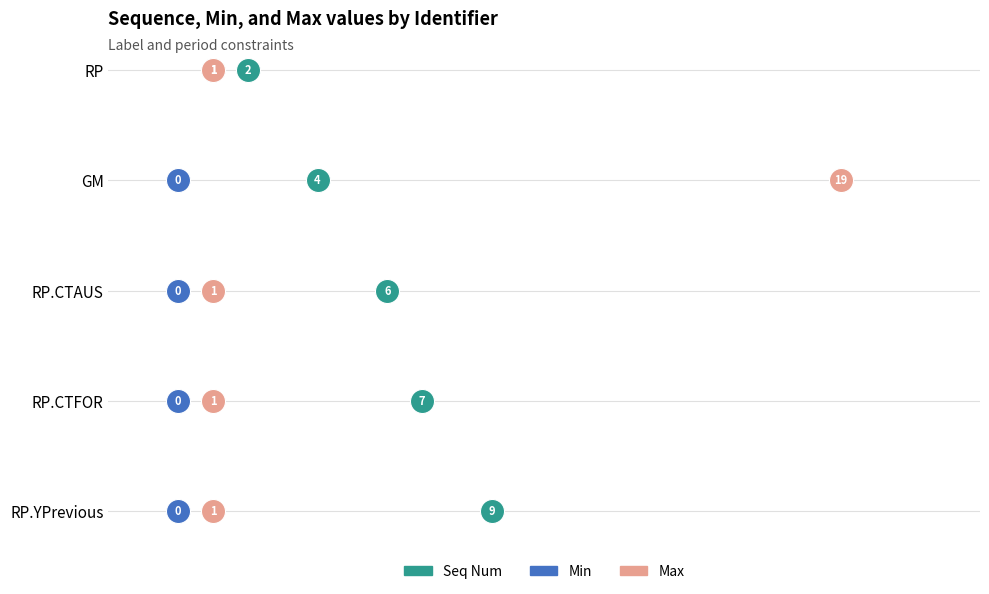

What are all the series names shown in the legend?

Seq Num, Min, Max